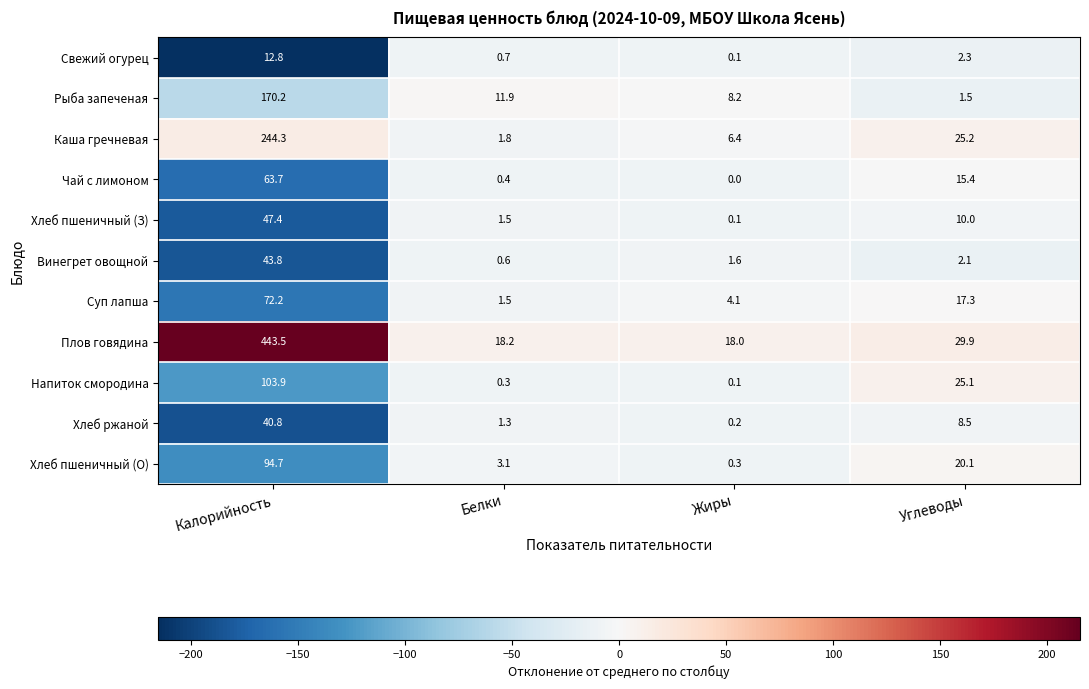

What is the smallest value displayed?

0.0